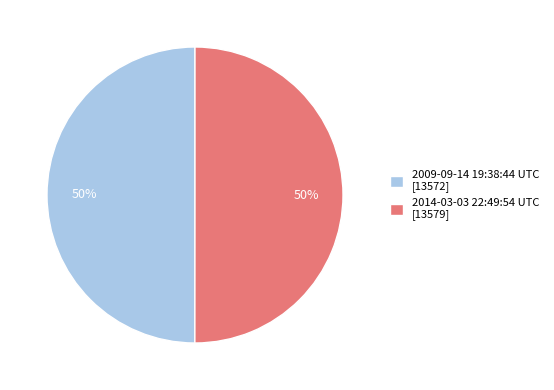

To the nearest percent, what portion does 2009-09-14 19:38:44 UTC [13572] represent?

50%